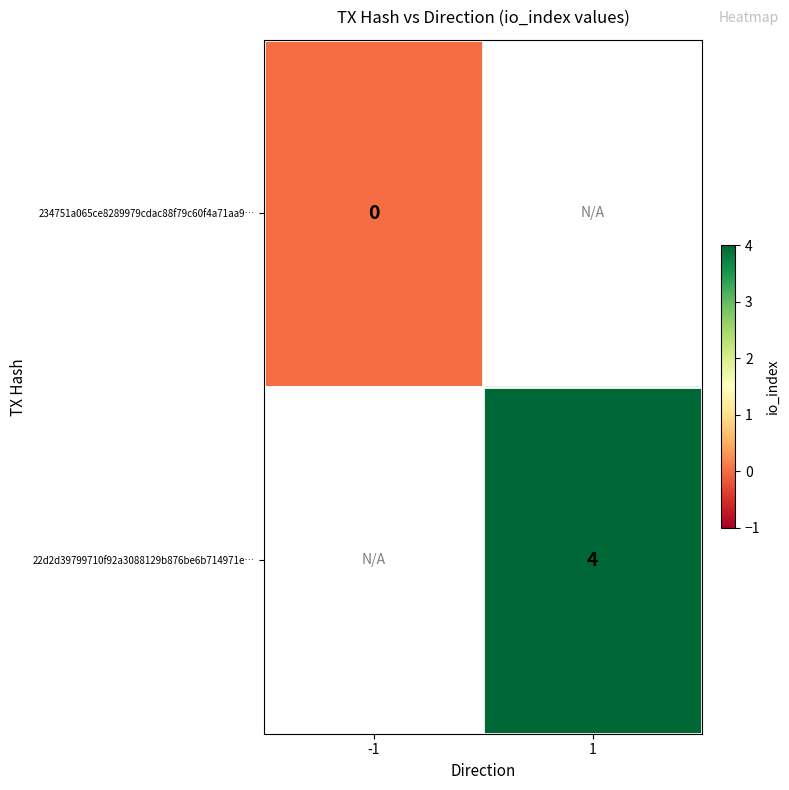

Is it true that 22d2d39799710f92a3088129b876be6b714971e… equals 2 at 1?

False